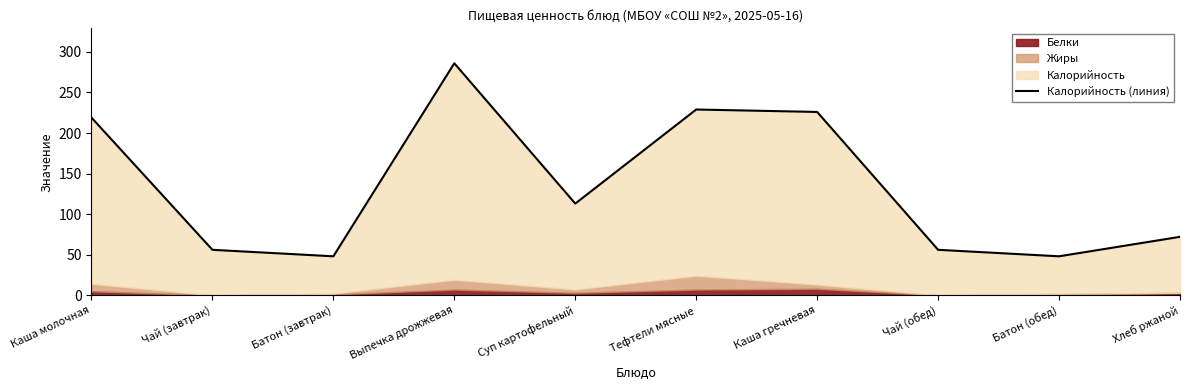

The chart shows a value of 48 at Батон (обед). True or false?

True